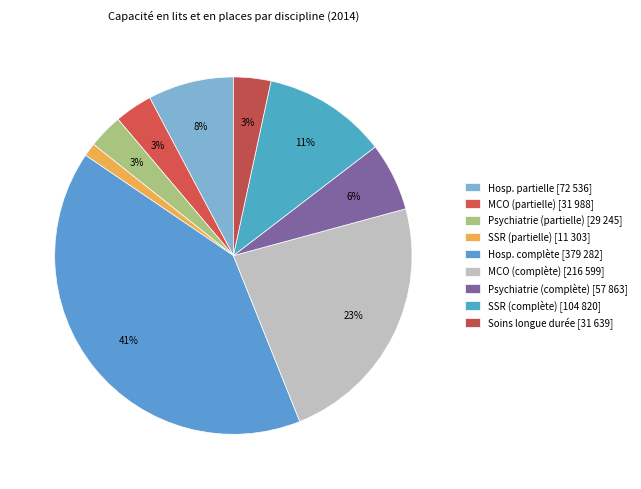

Does any single category account for the majority?

No